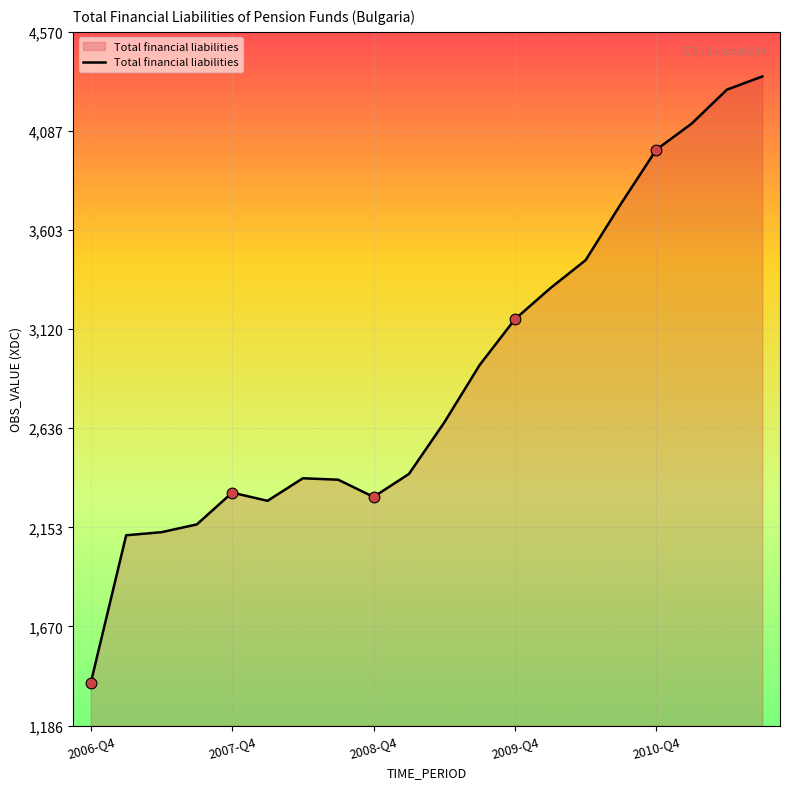

What is the difference between the maximum and minimum values?

2957